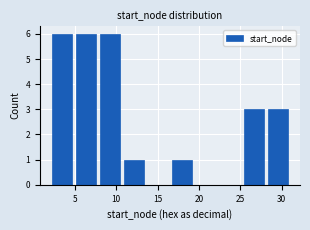

Reading left to right, transcribe this chart: for each bar, give the range it covers on the x-axis and its height. Neither the bar edges nor the heights are printed on the chart, so give them approximately, as read against the axes.

2.0 to 4.9: 6
4.9 to 7.8: 6
7.8 to 10.7: 6
10.7 to 13.6: 1
13.6 to 16.5: 0
16.5 to 19.4: 1
19.4 to 22.3: 0
22.3 to 25.2: 0
25.2 to 28.1: 3
28.1 to 31.0: 3